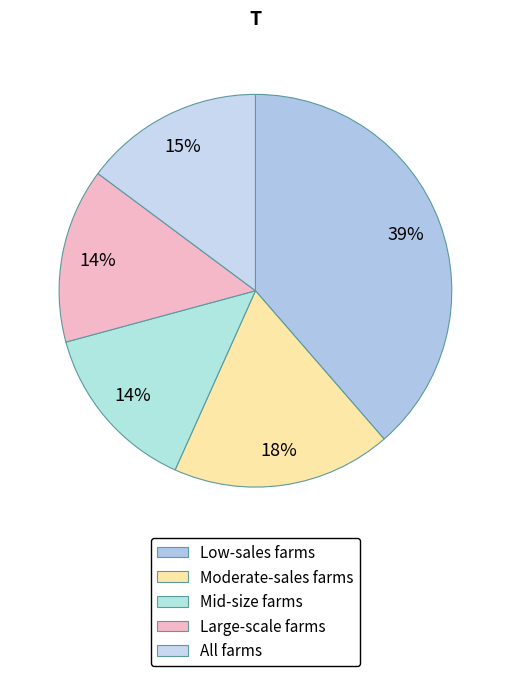

Is All farms the majority of the pie?

No